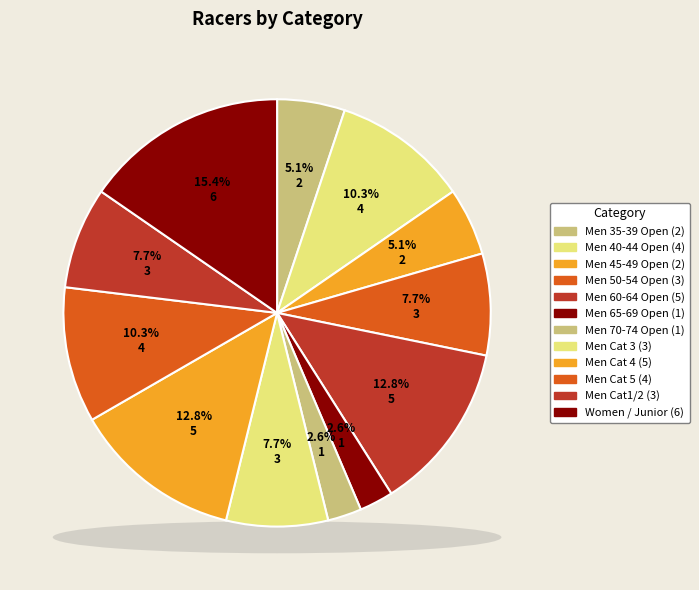

Does any single category account for the majority?

No